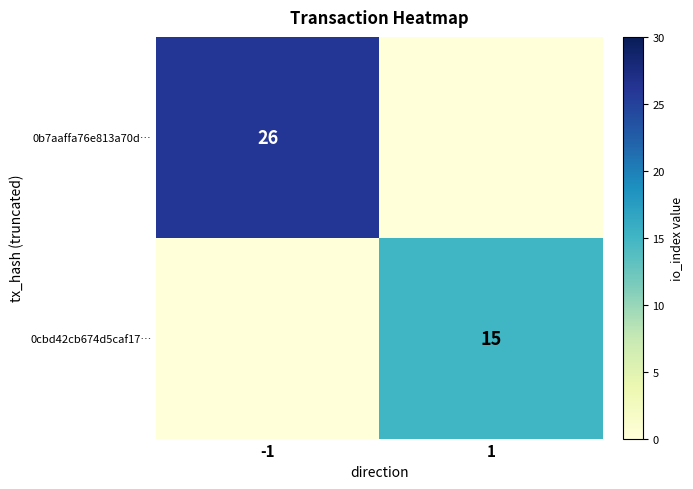

Between -1 and 1, which is larger?

-1